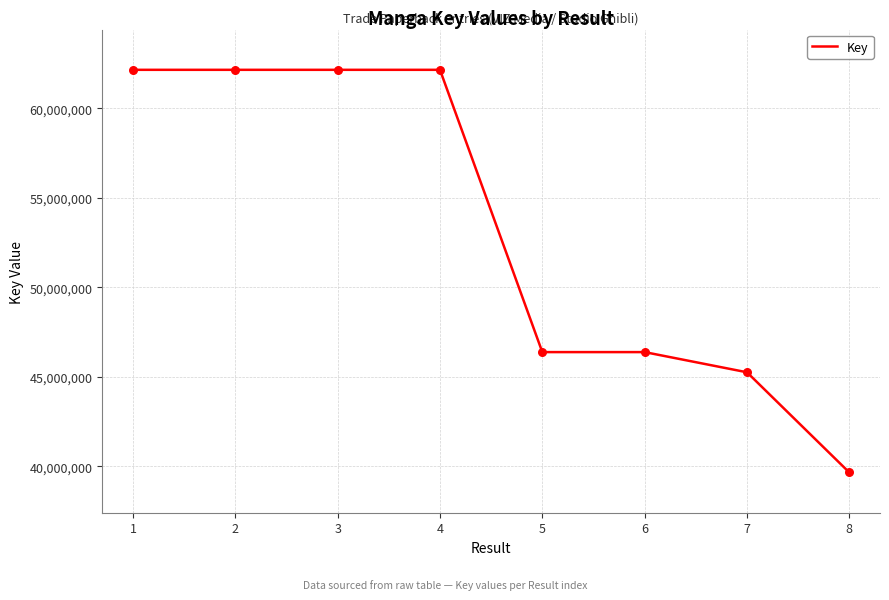

Approximately how many times larger is the value at 8 compared to 6?

0.9